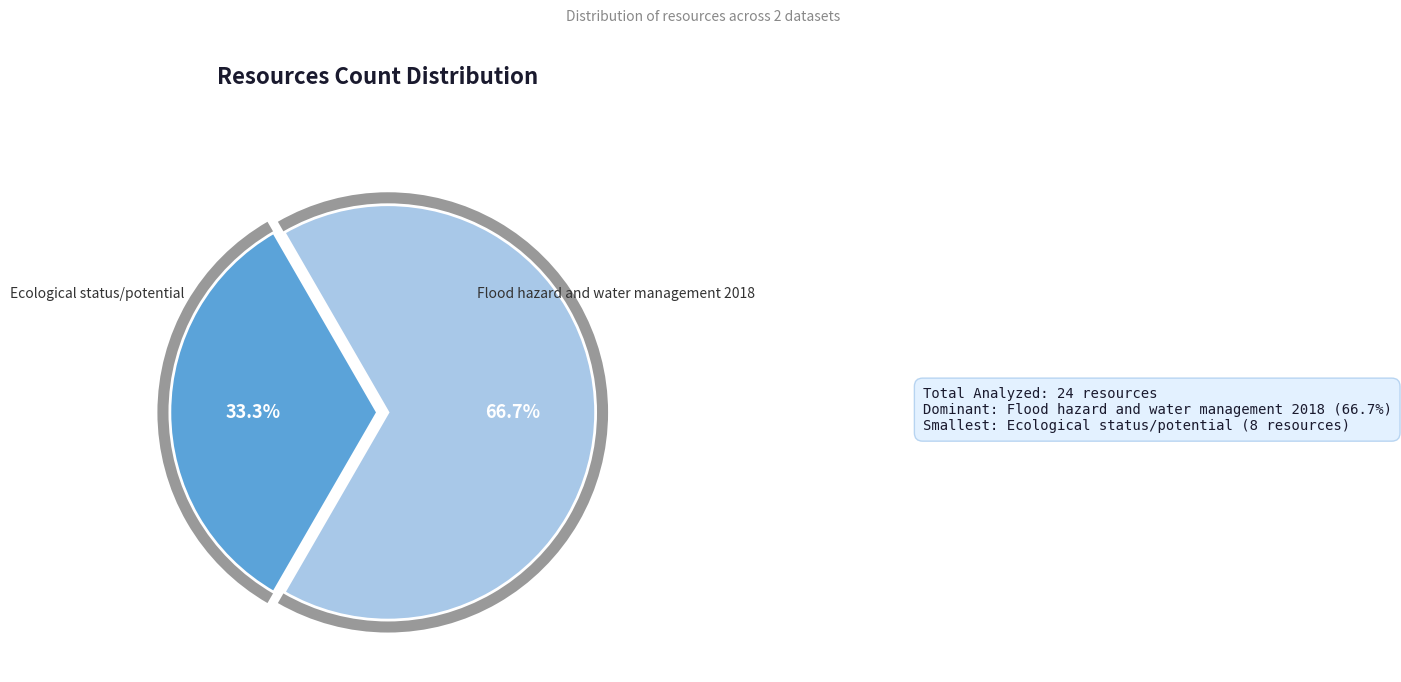

What percentage is the Flood hazard and water management 2018 slice, to the nearest percent?

67%